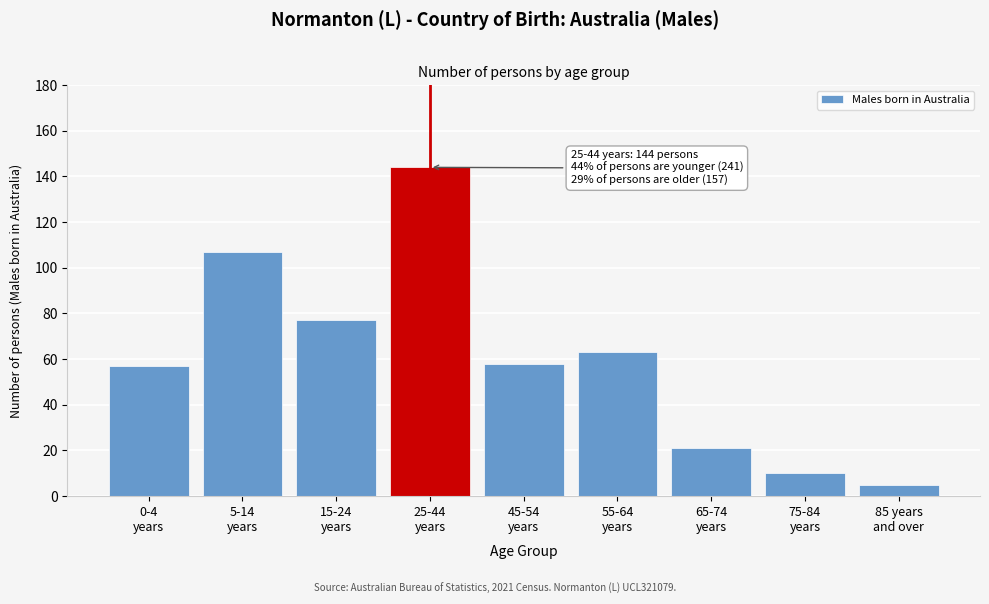

Reading left to right, list all the values displayed in this chart.

57	107	77	144	58	63	21	10	5